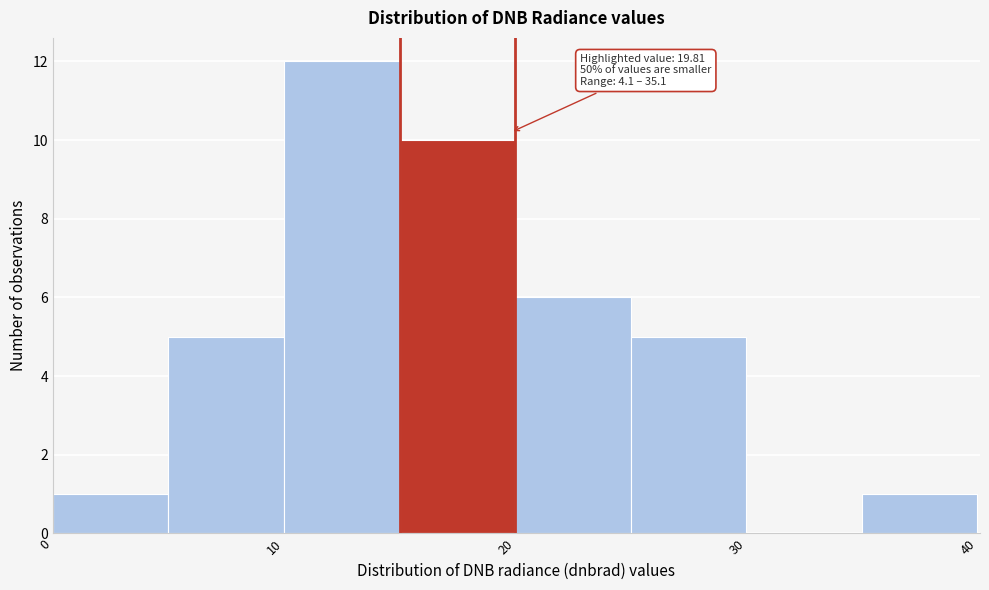

Which range on the x-axis has the tallest bar?

10 to 15